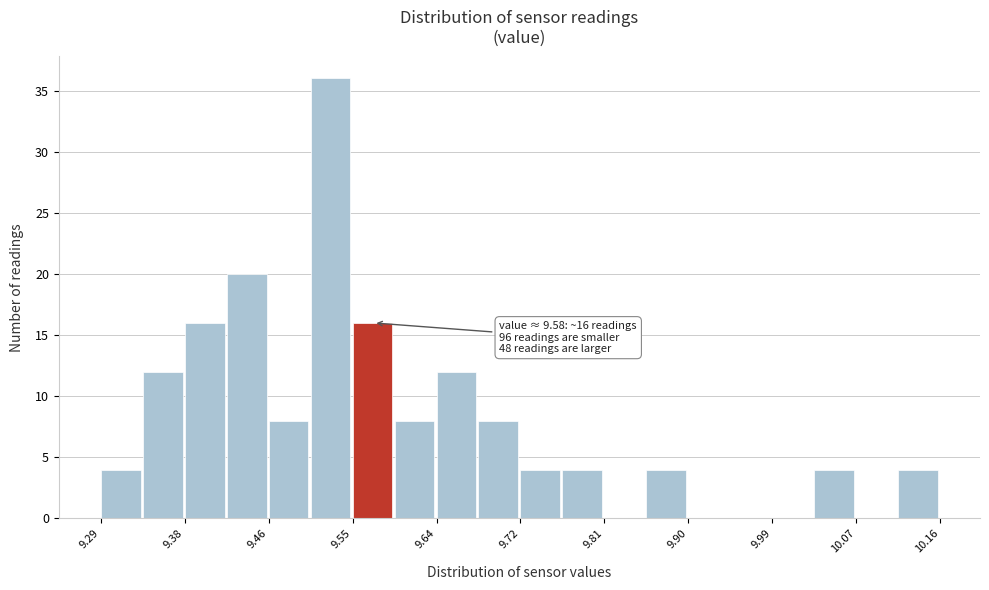

Over which range of the x-axis is the bar tallest?

9.51 to 9.55